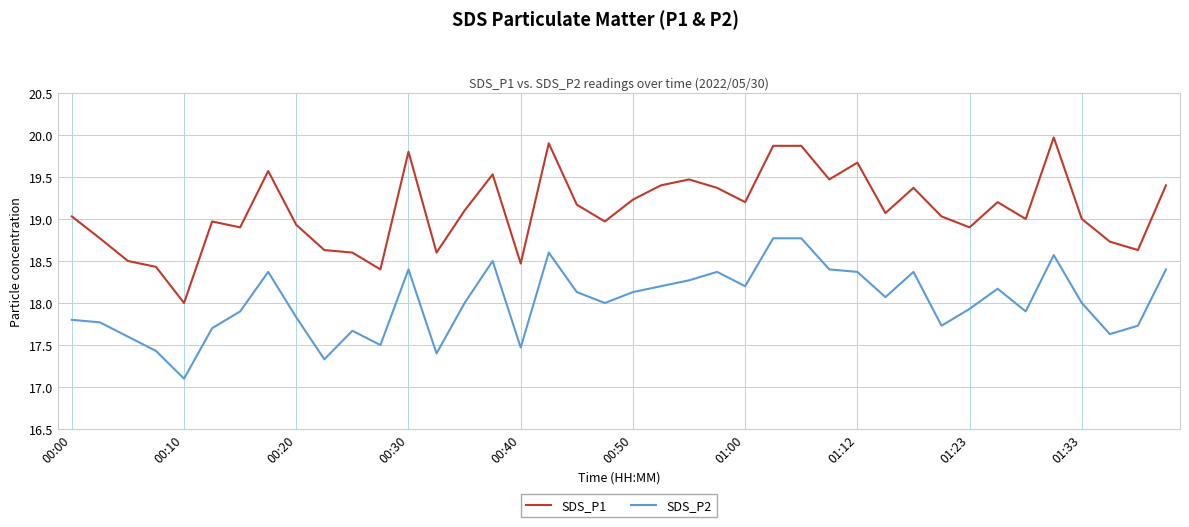

True or false: SDS_P1 and SDS_P2 cross at least once.

False